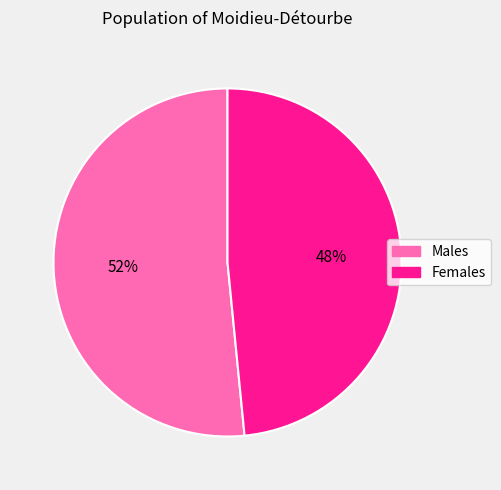

To the nearest percent, what is the average slice percentage?

50%